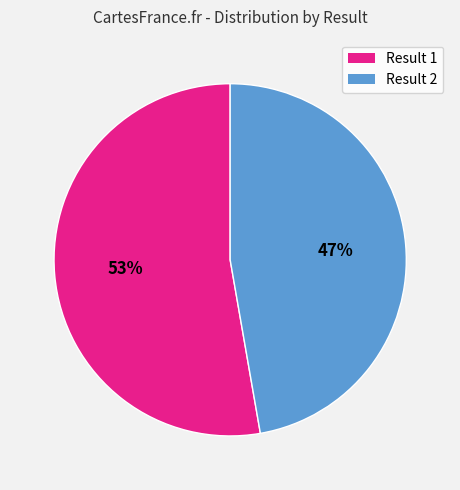

To the nearest percent, what portion does Result 2 represent?

47%